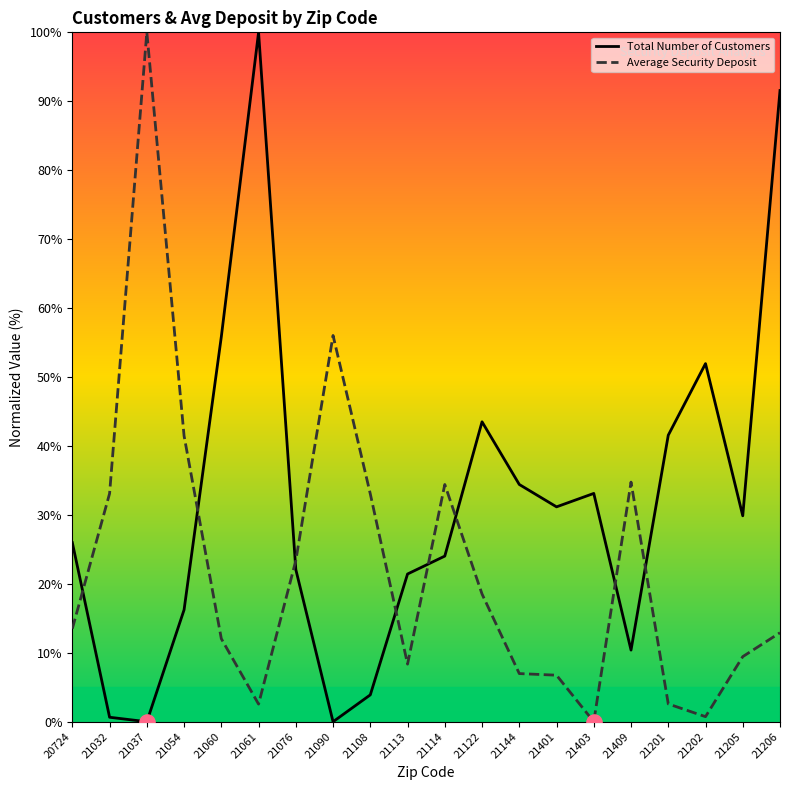

Which series has the largest Y range (max minus min)?

Total Number of Customers